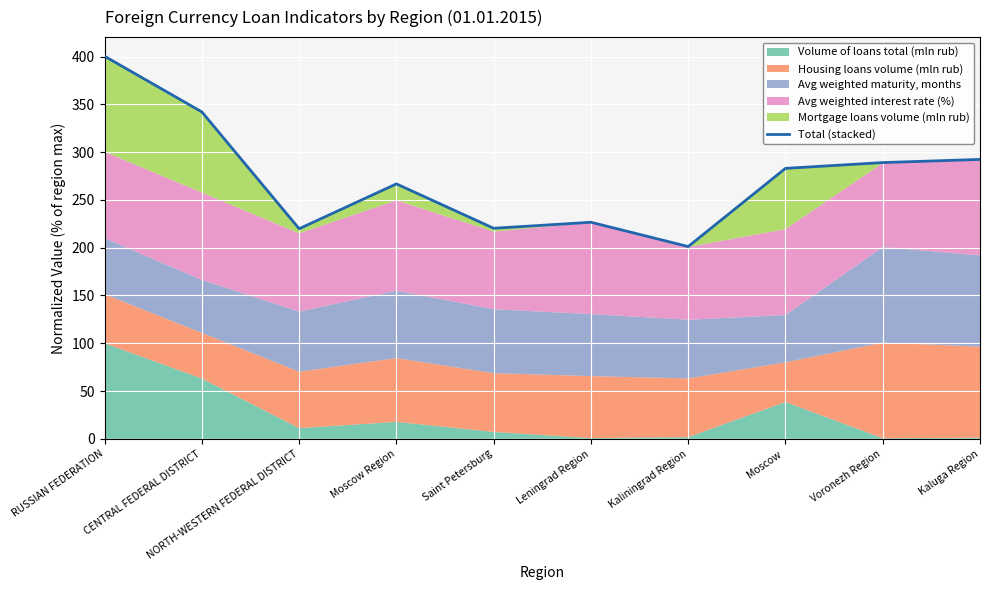

What is the label of the 6th point from the right?

Saint Petersburg